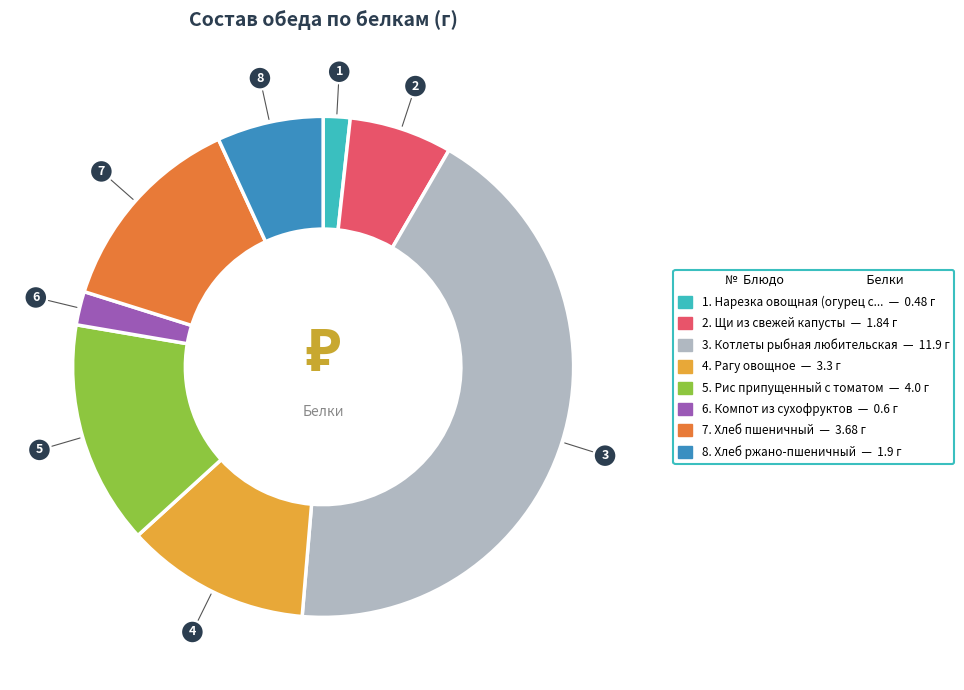

Does any single category account for the majority?

No